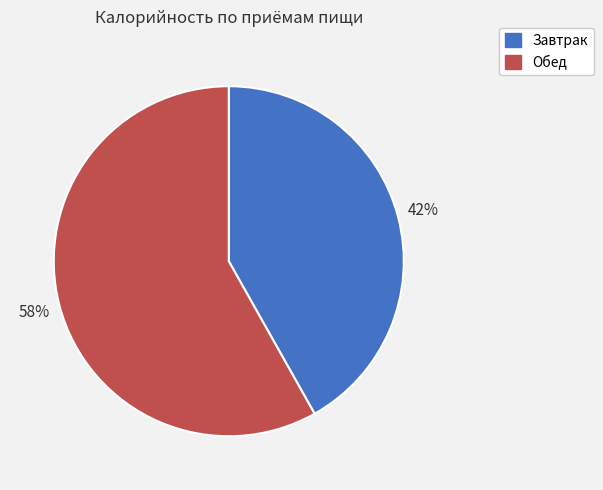

Which has a higher value, Завтрак or Обед?

Обед